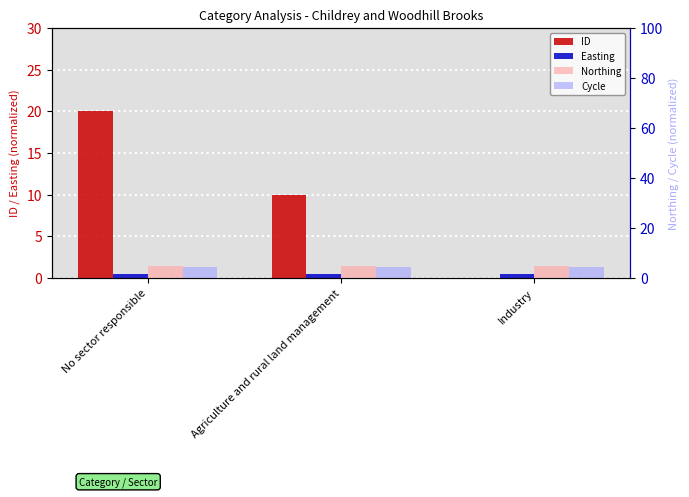

Which series has the largest range (max minus min)?

ID